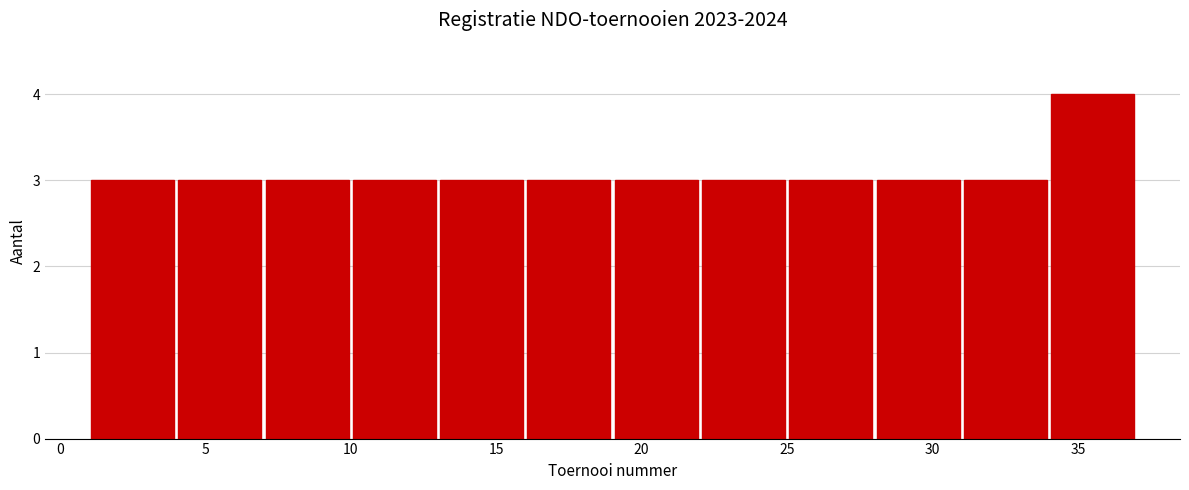

Which range on the x-axis has the tallest bar?

34 to 37